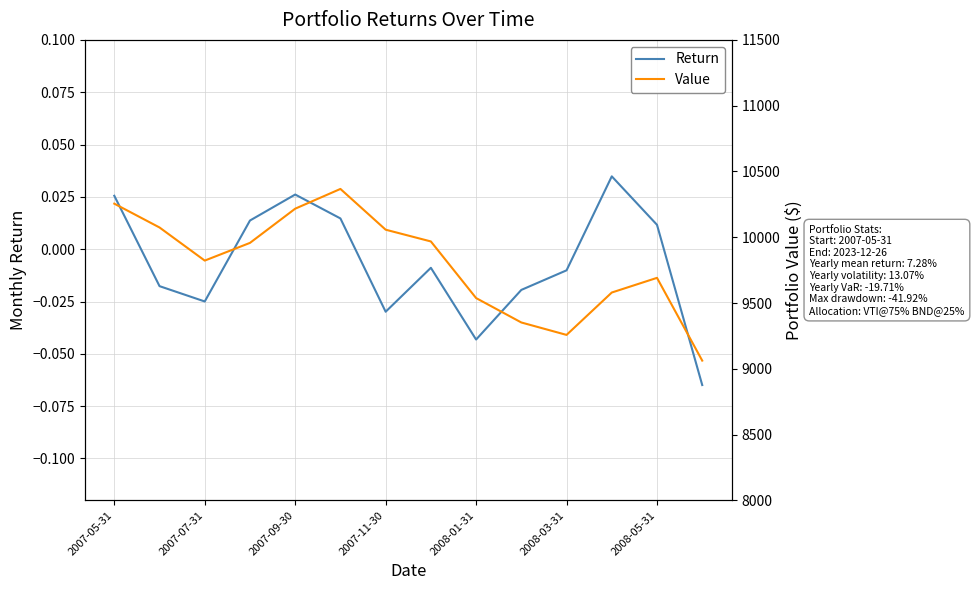

At which category does Return reach its first local peak?

2007-09-30